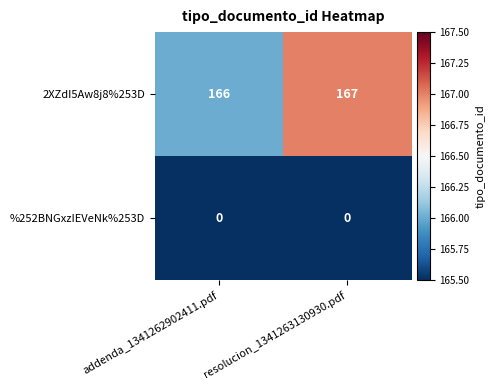

What is the sum of the 2XZdI5Aw8j8%253D values at addenda_1341262902411.pdf and resolucion_1341263130930.pdf?

333